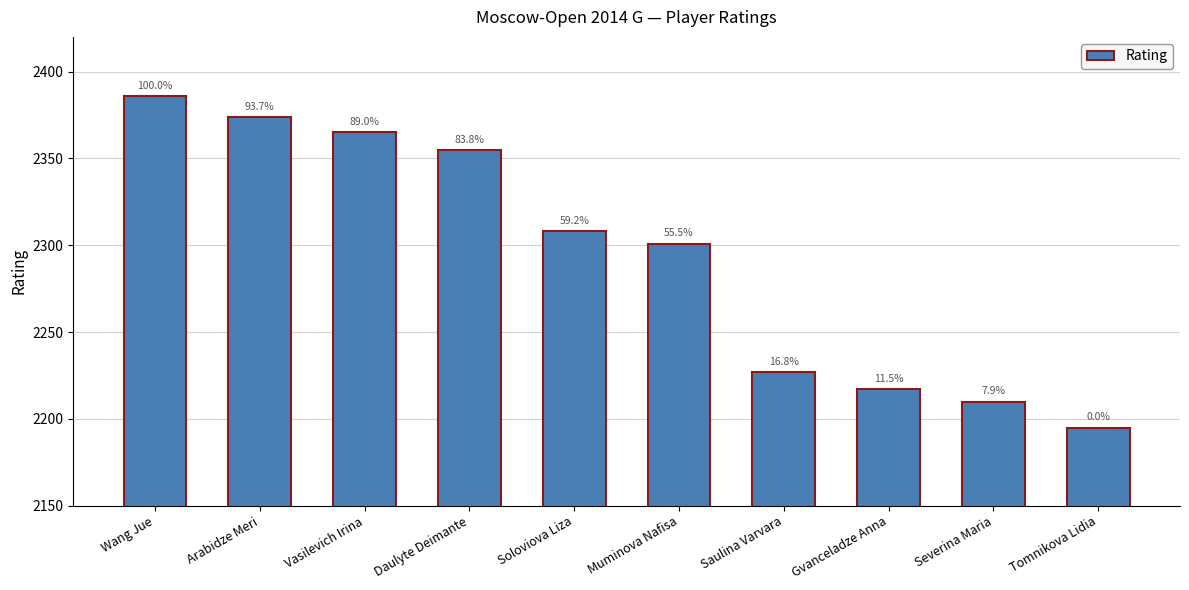

Approximately how many times larger is the value at Soloviova Liza compared to Tomnikova Lidia?

1.1